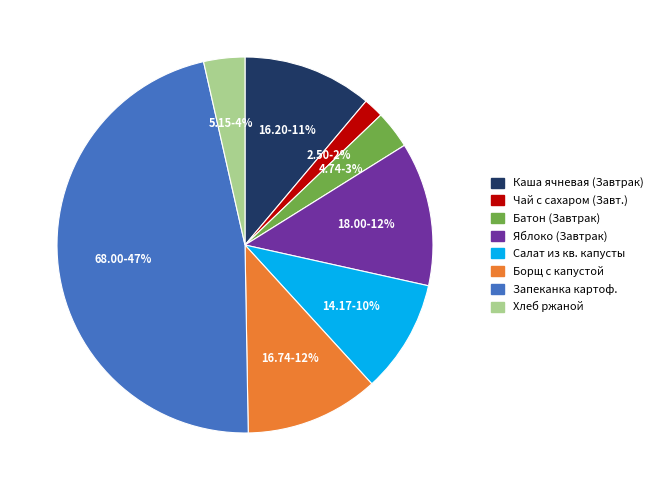

To the nearest percent, what is the average slice percentage?

12%